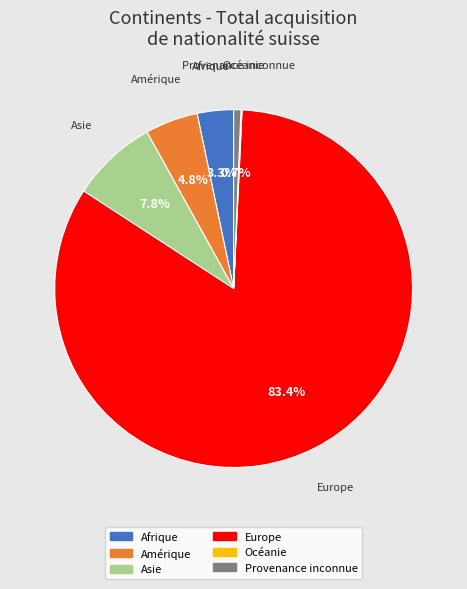

Which category accounts for the majority?

Europe